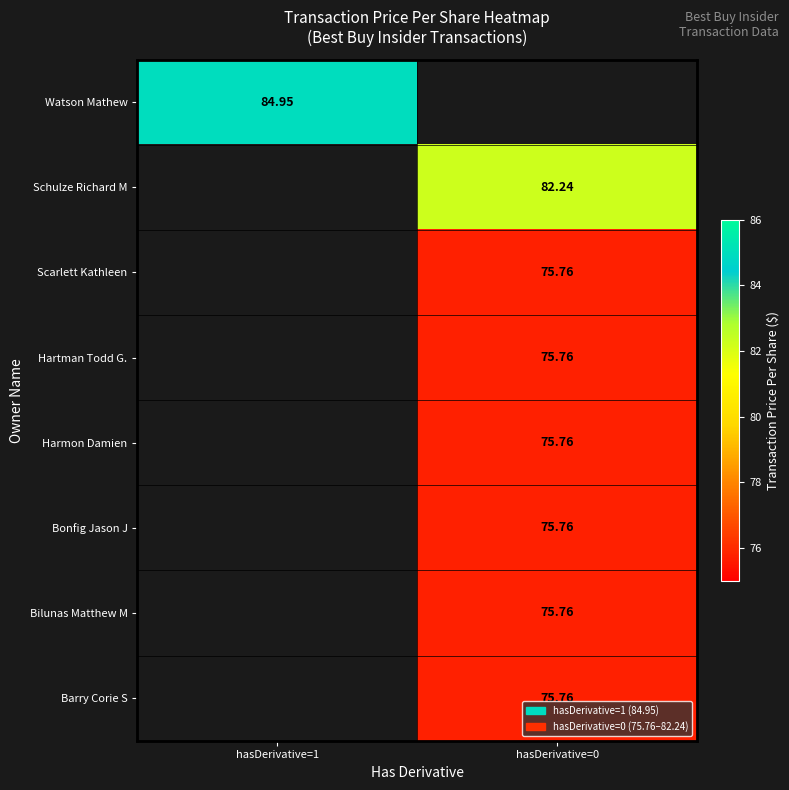

The value of Watson Mathew at hasDerivative=1 is 84.9. True or false?

True